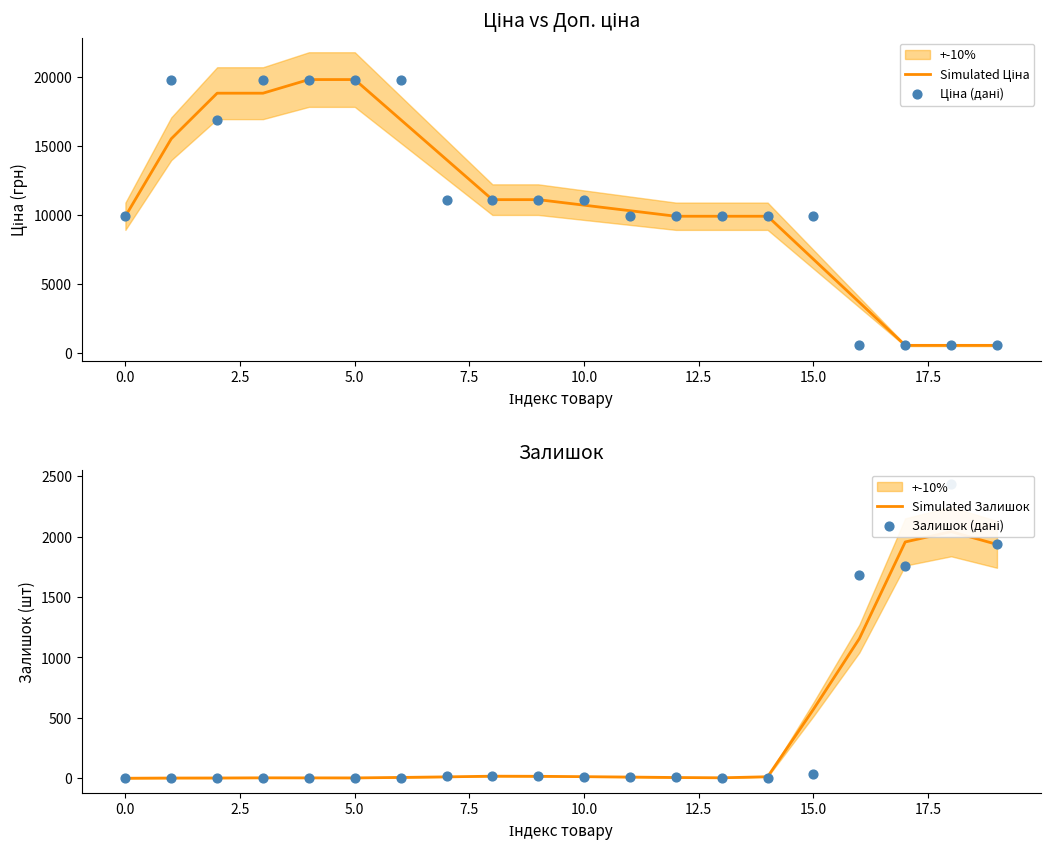

Is the value of Ціна (дані) at 12.5 greater than the value of Simulated Залишок at 11?

Yes